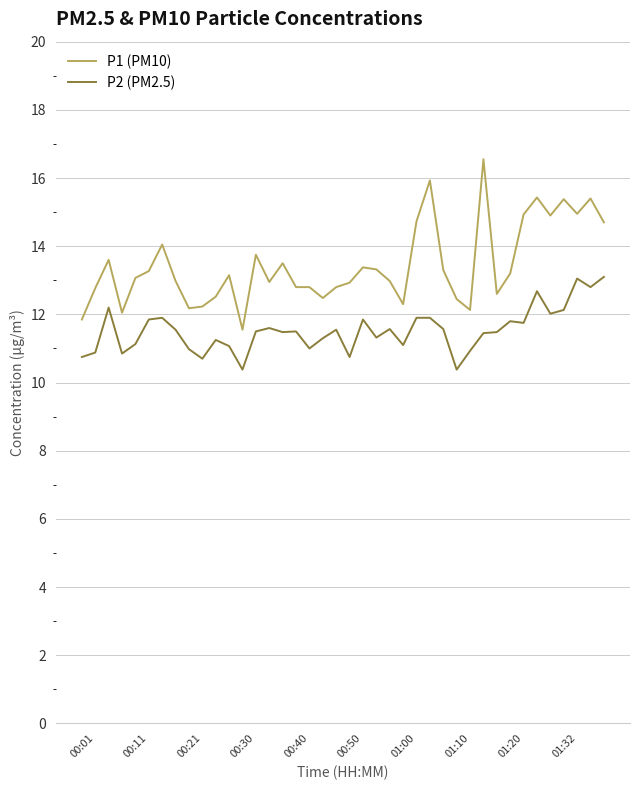

What is the minimum value shown in the chart?

10.4